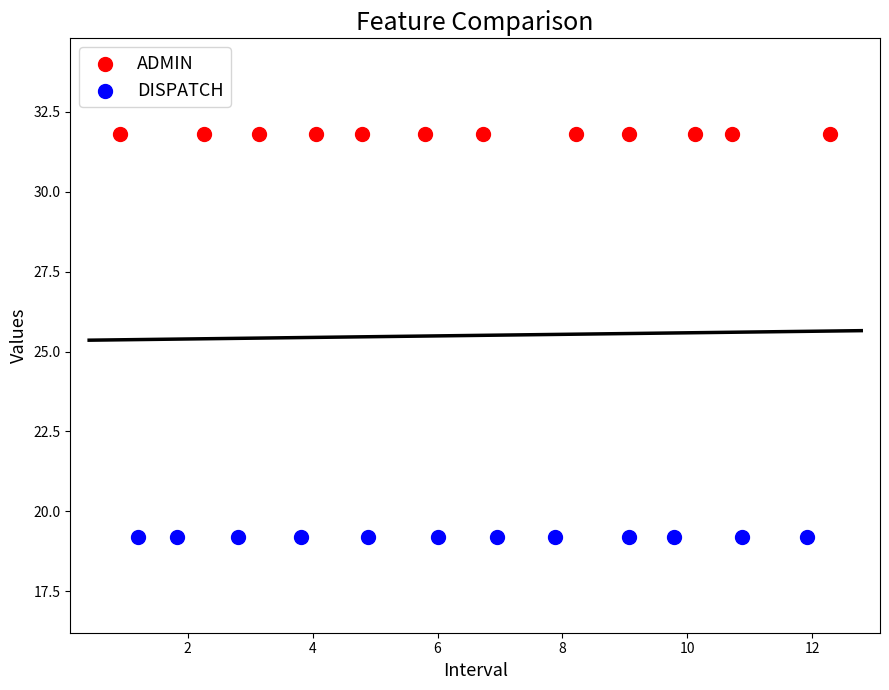

Which series reaches the minimum Y coordinate?

DISPATCH